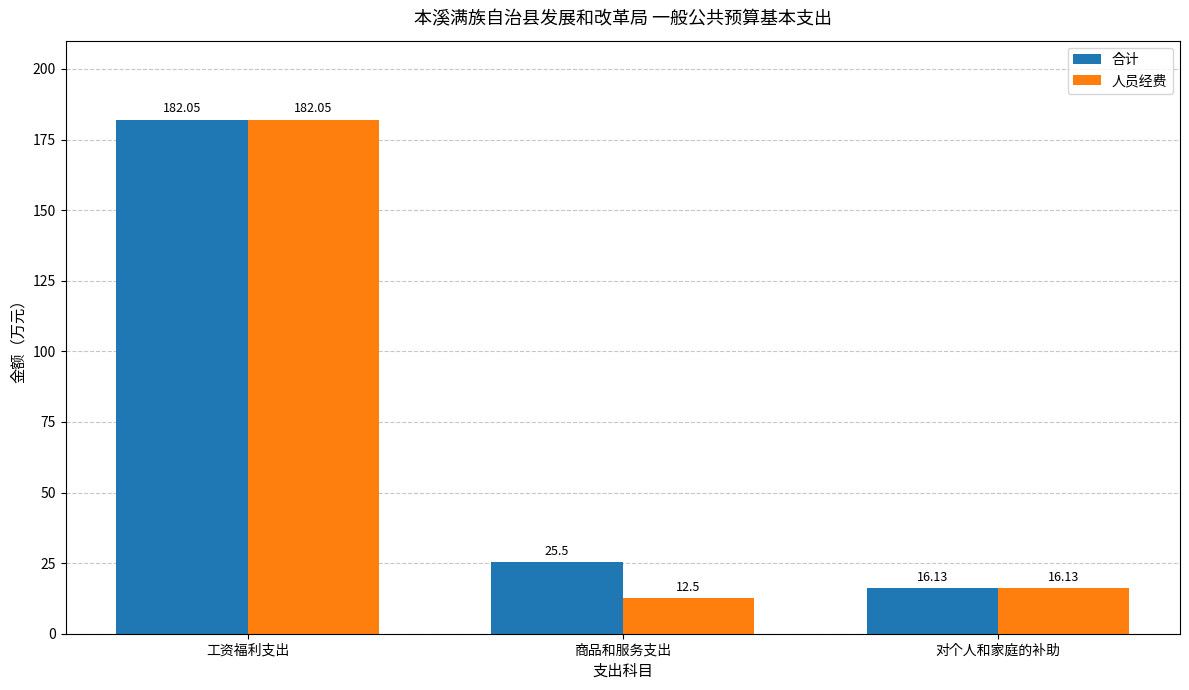

At which category does the chart reach its peak across all series?

工资福利支出